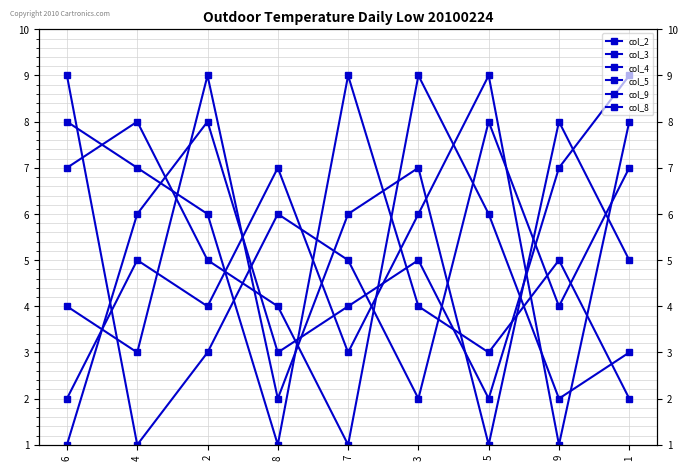

True or false: col_9 and col_2 cross at least once.

True